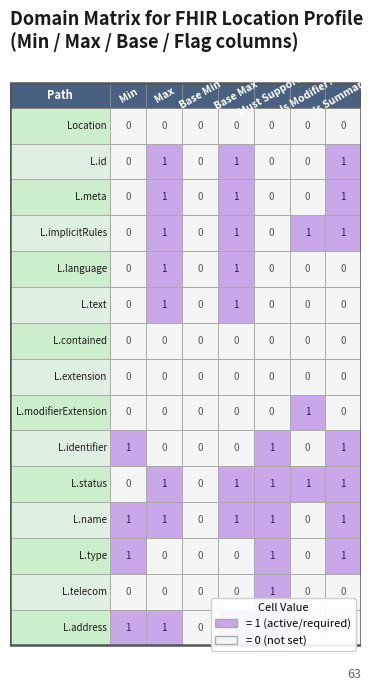

How many Base Max values are between 0 and 1?

15